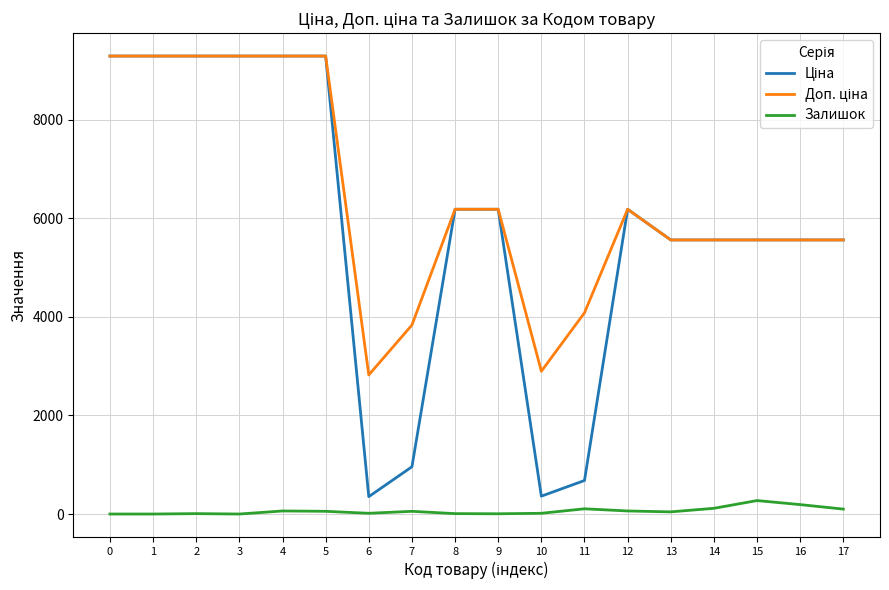

What is the greatest value displayed?

9290.5